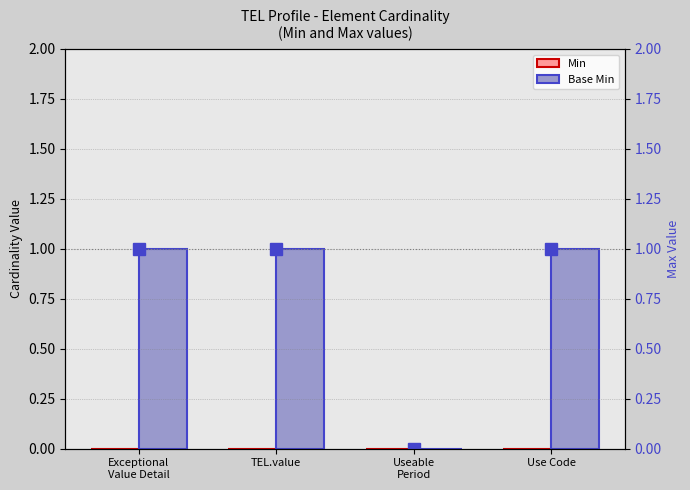

What is the average value of the Base Min series?

1